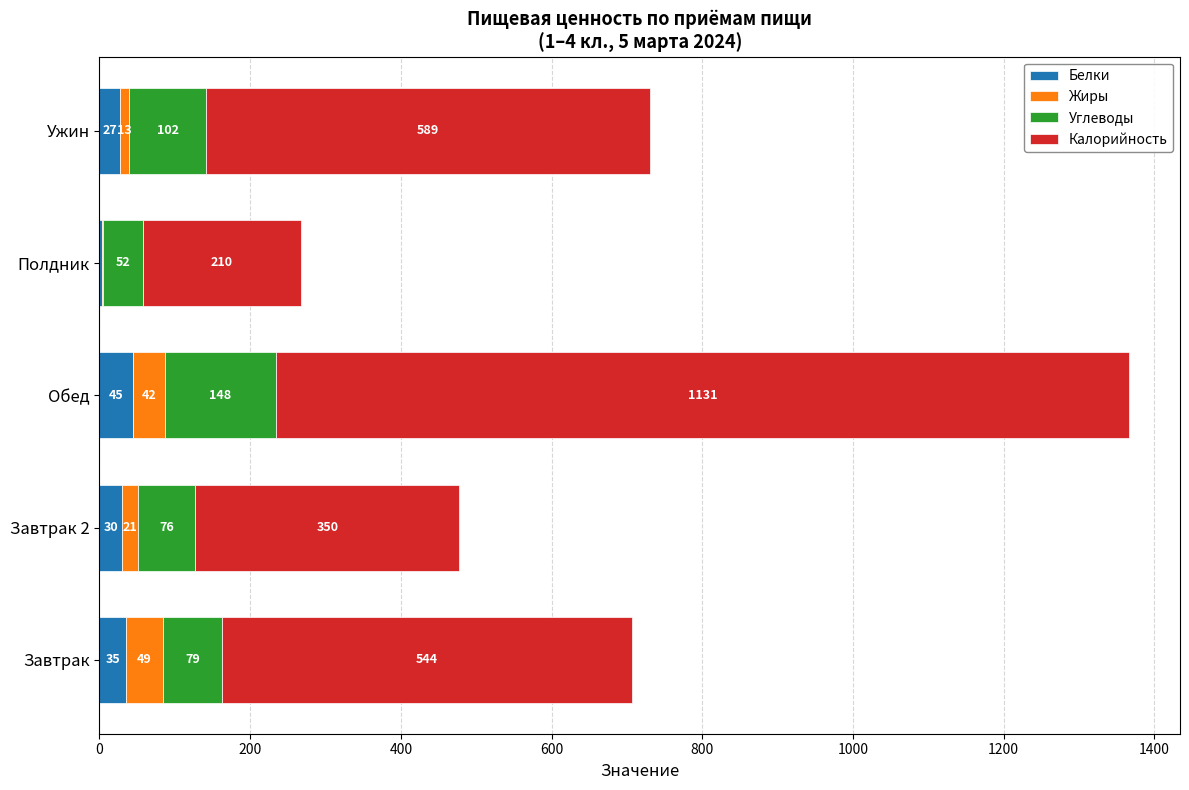

At which category is the sum across all series the highest?

Обед